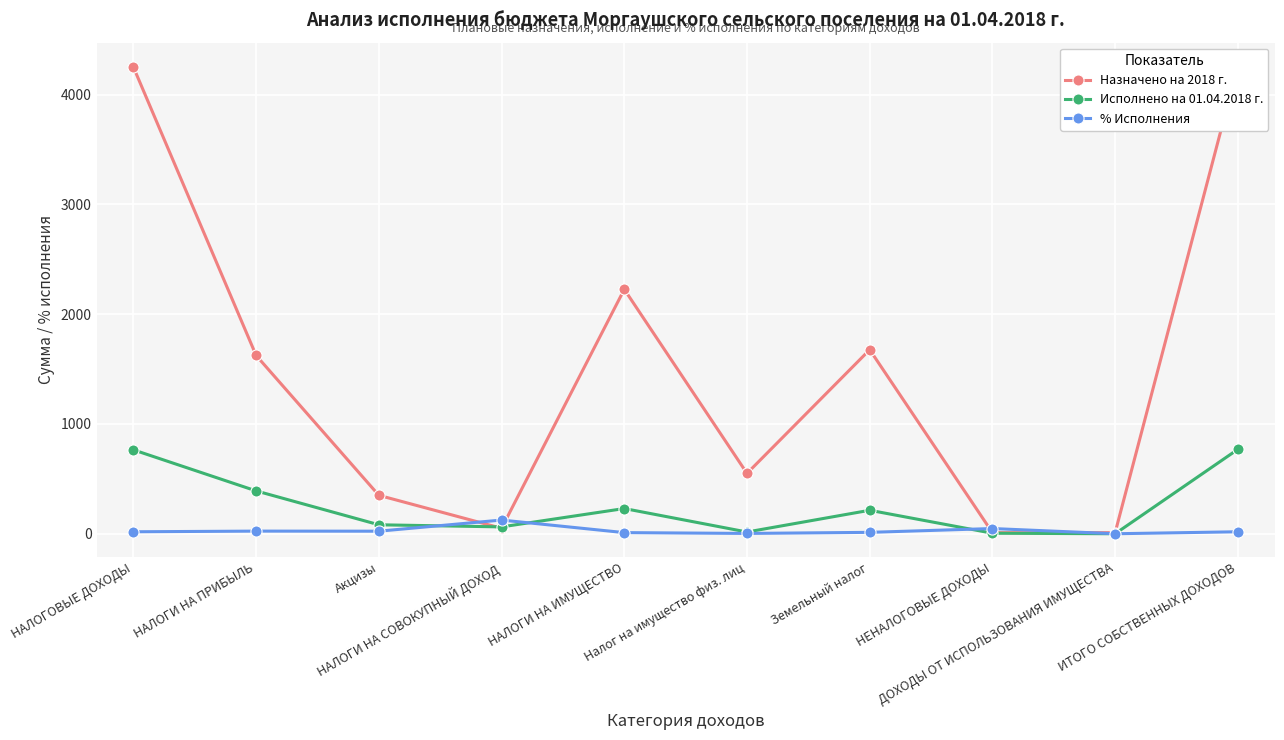

List the labels in order of Исполнено на 01.04.2018 г. value, smallest first.

ДОХОДЫ ОТ ИСПОЛЬЗОВАНИЯ ИМУЩЕСТВА, НЕНАЛОГОВЫЕ ДОХОДЫ, Налог на имущество физ. лиц, НАЛОГИ НА СОВОКУПНЫЙ ДОХОД, Акцизы, Земельный налог, НАЛОГИ НА ИМУЩЕСТВО, НАЛОГИ НА ПРИБЫЛЬ, НАЛОГОВЫЕ ДОХОДЫ, ИТОГО СОБСТВЕННЫХ ДОХОДОВ